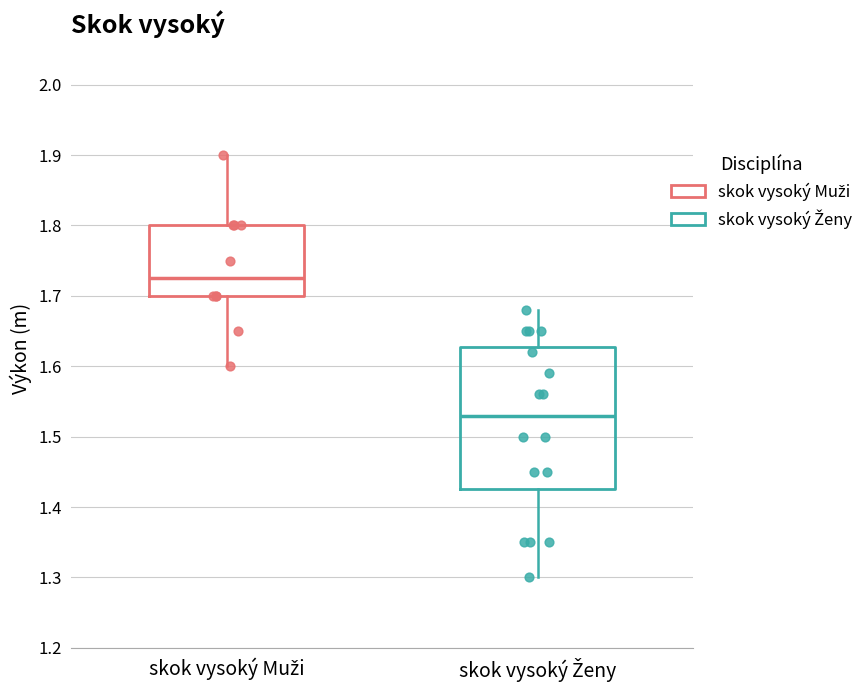

Reading left to right, transcribe this box plot: for each box, give where its median line is, the range the box spans, and where its two whiskers end, as read against the y-axis. The values are not printed on the chart, so give them approximately, as read against the axis.

skok vysoký Muži: median 1.73, box 1.70 to 1.80, whiskers 1.60 to 1.90
skok vysoký Ženy: median 1.53, box 1.43 to 1.63, whiskers 1.30 to 1.68